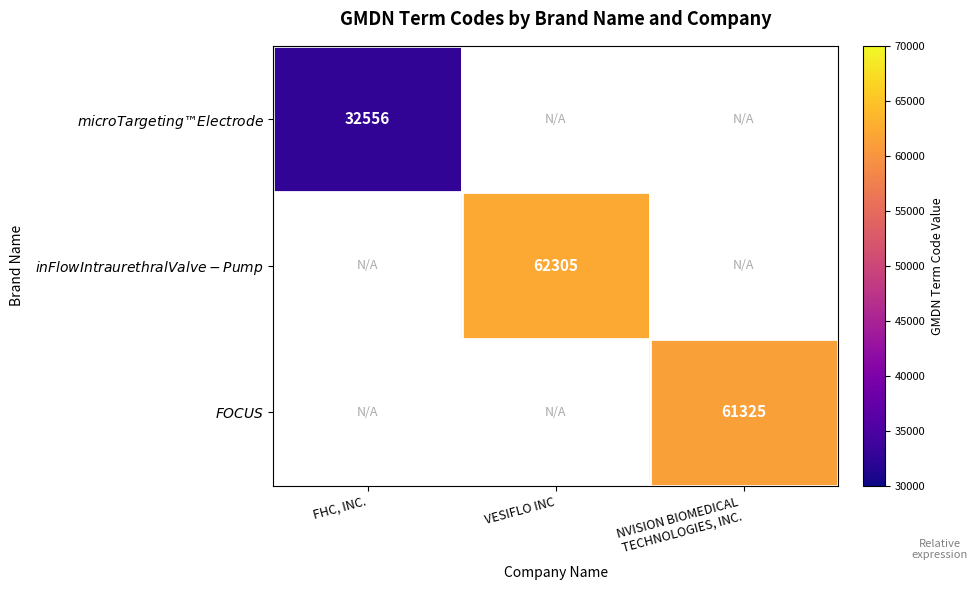

What is the sum of the $\it{inFlow Intraurethral Valve-Pump}$ values at FHC, INC. and VESIFLO INC?

62305